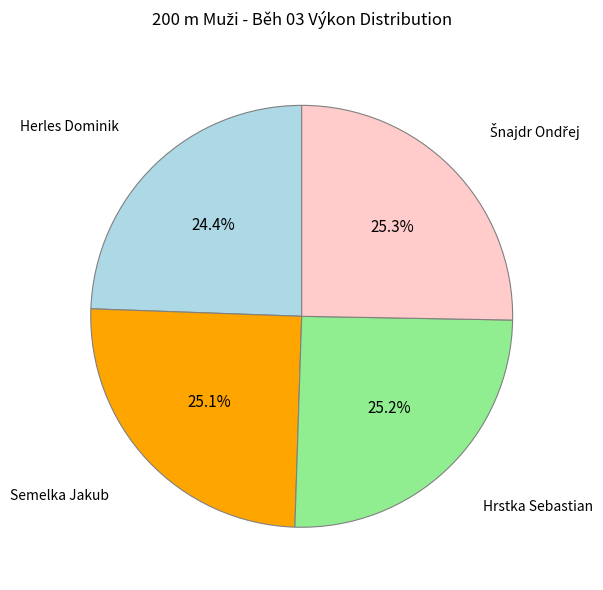

Which category has the smallest portion of the pie?

Herles Dominik